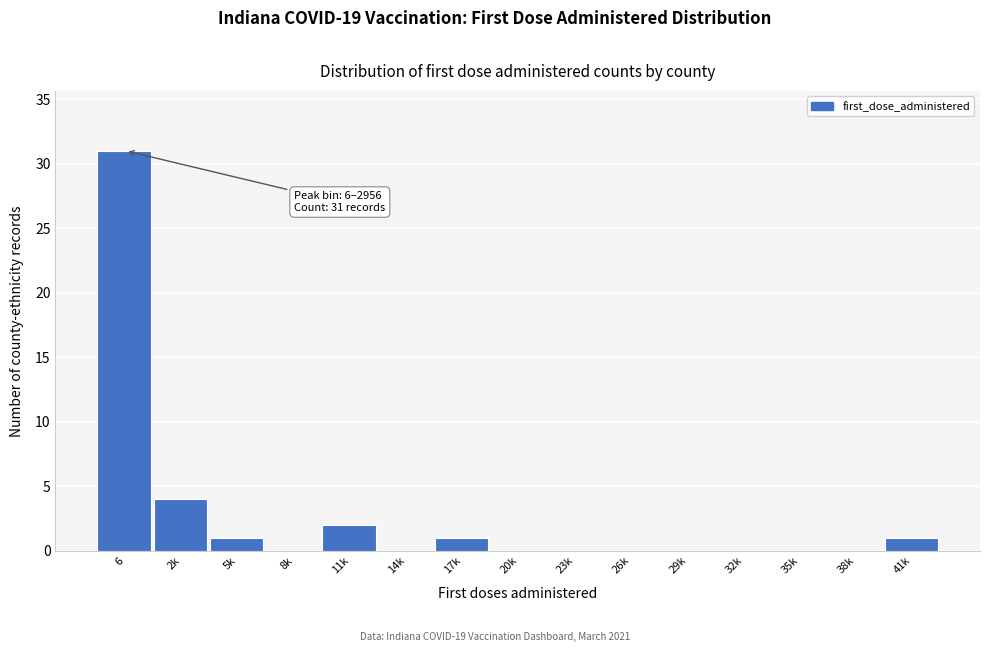

Reading right to left, transcribe all the data shown in this chart.

41k=1	38k=0	35k=0	32k=0	29k=0	26k=0	23k=0	20k=0	17k=1	14k=0	11k=2	8k=0	5k=1	2k=4	6=31